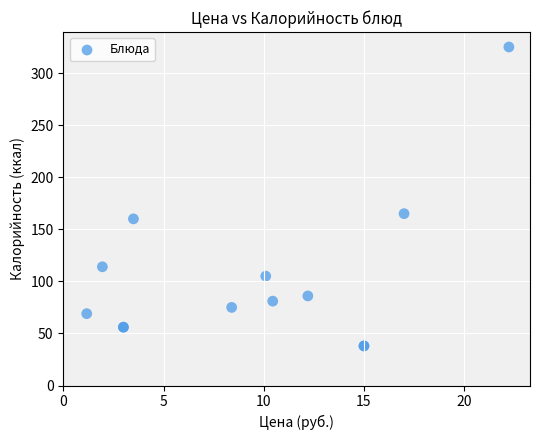

What Y value in the scatter plot is closest to 181?

165